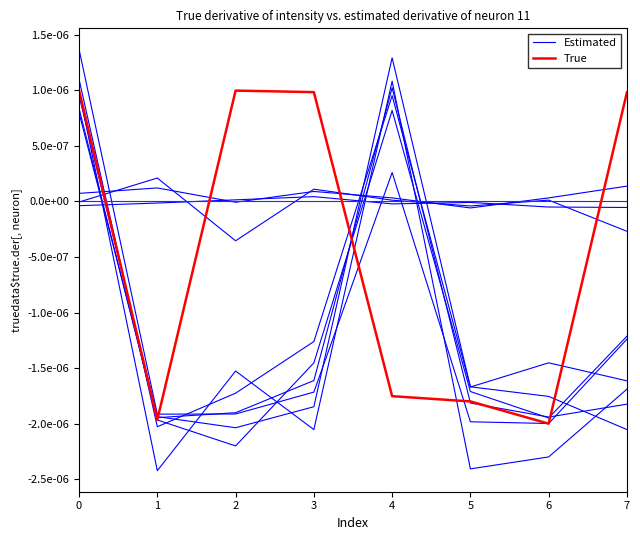

Which has a higher value, 5 or 6?

6